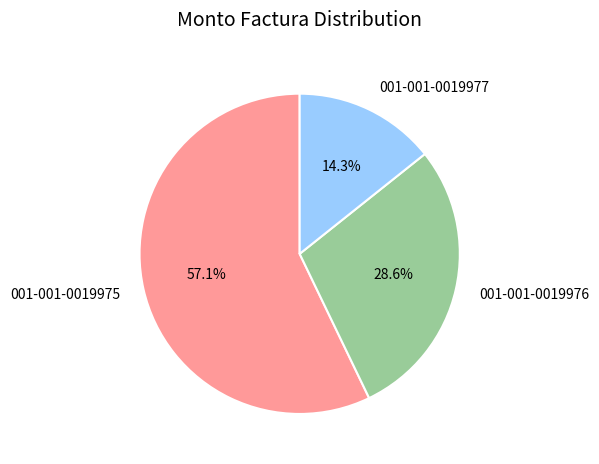

Is 001-001-0019976 the majority of the pie?

No